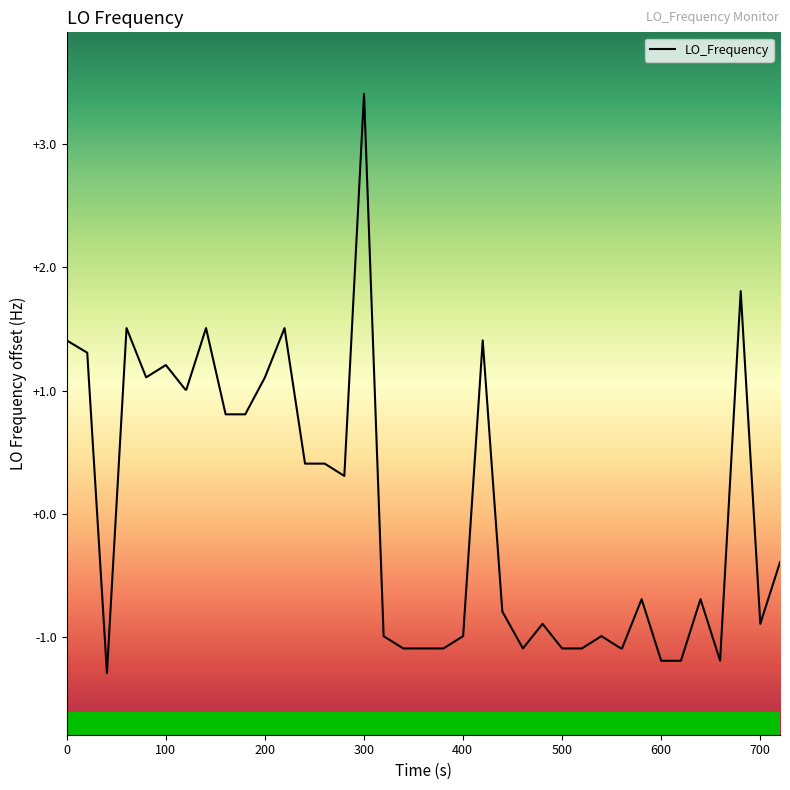

What is the maximum value shown in the chart?

3.4